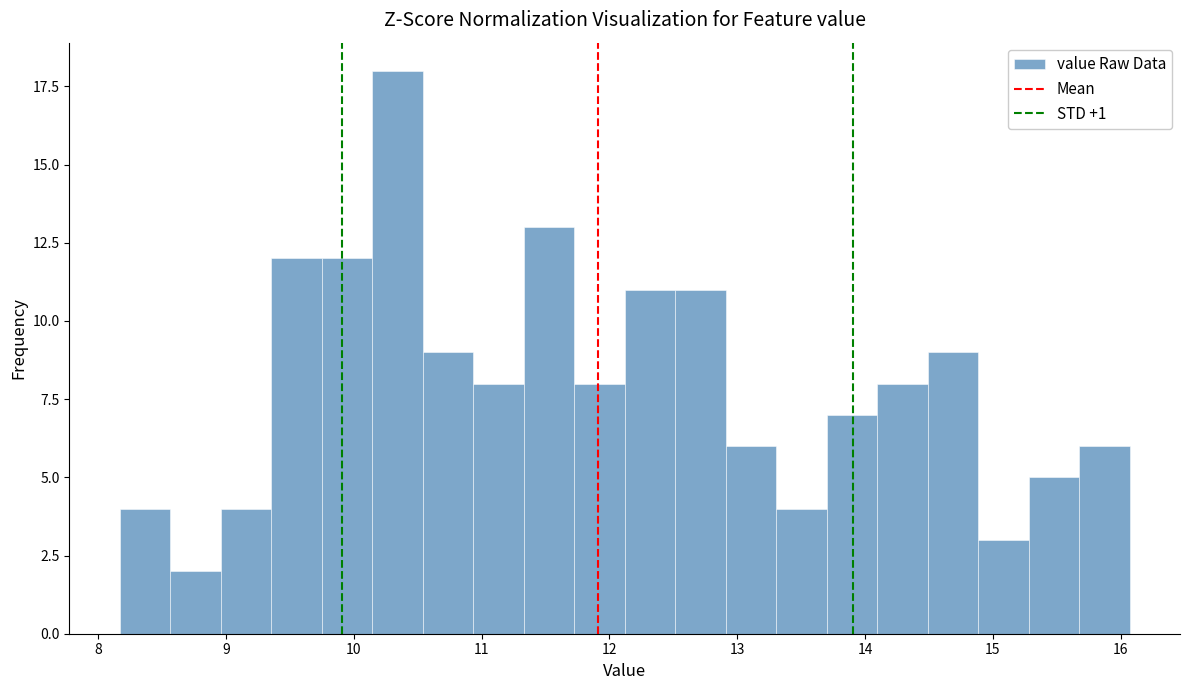

Around what value on the x-axis is the tallest bar? Give the approximate position of its centre, as read against the axis.

10.3